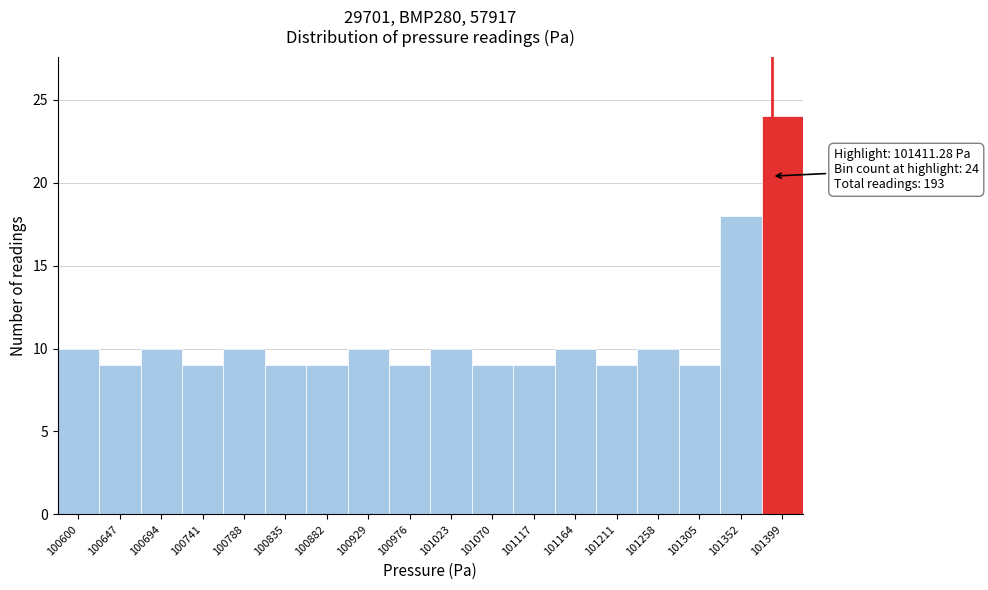

Reading right to left, list all the values displayed in this chart.

101399=24	101352=18	101305=9	101258=10	101211=9	101164=10	101117=9	101070=9	101023=10	100976=9	100929=10	100882=9	100835=9	100788=10	100741=9	100694=10	100647=9	100600=10